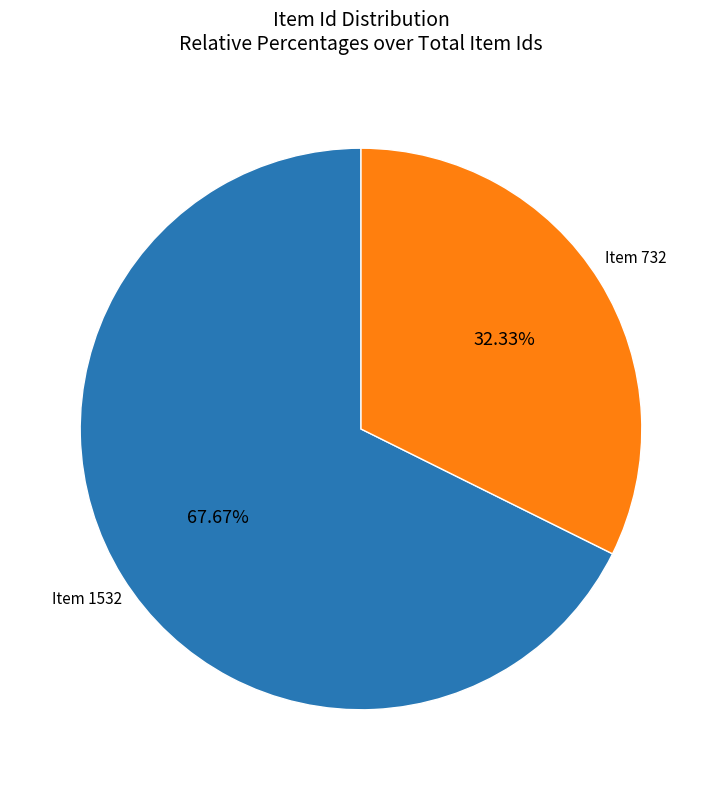

Does any single category account for the majority?

Yes